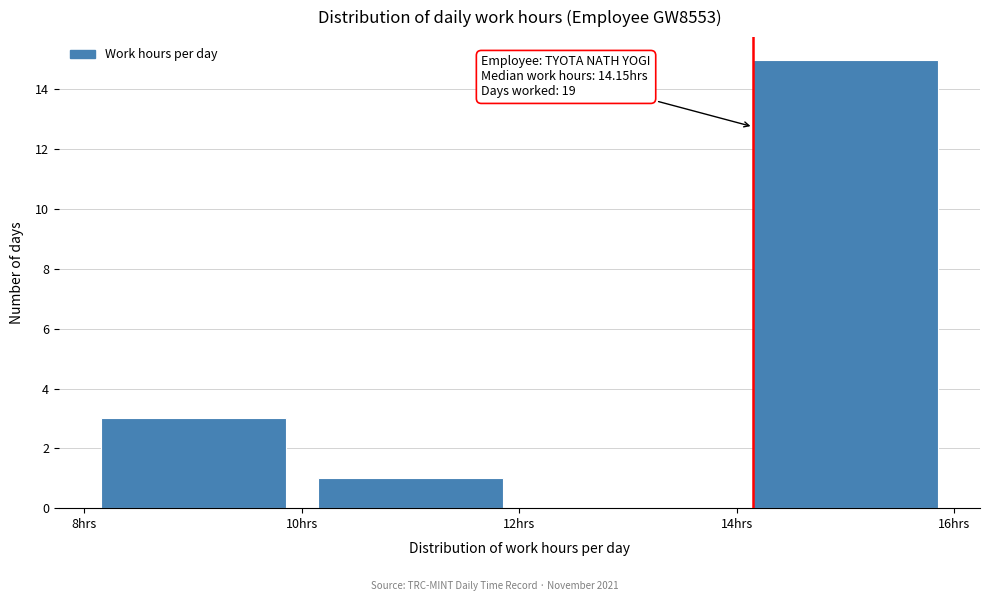

Over which range of the x-axis is the bar tallest?

14 to 16